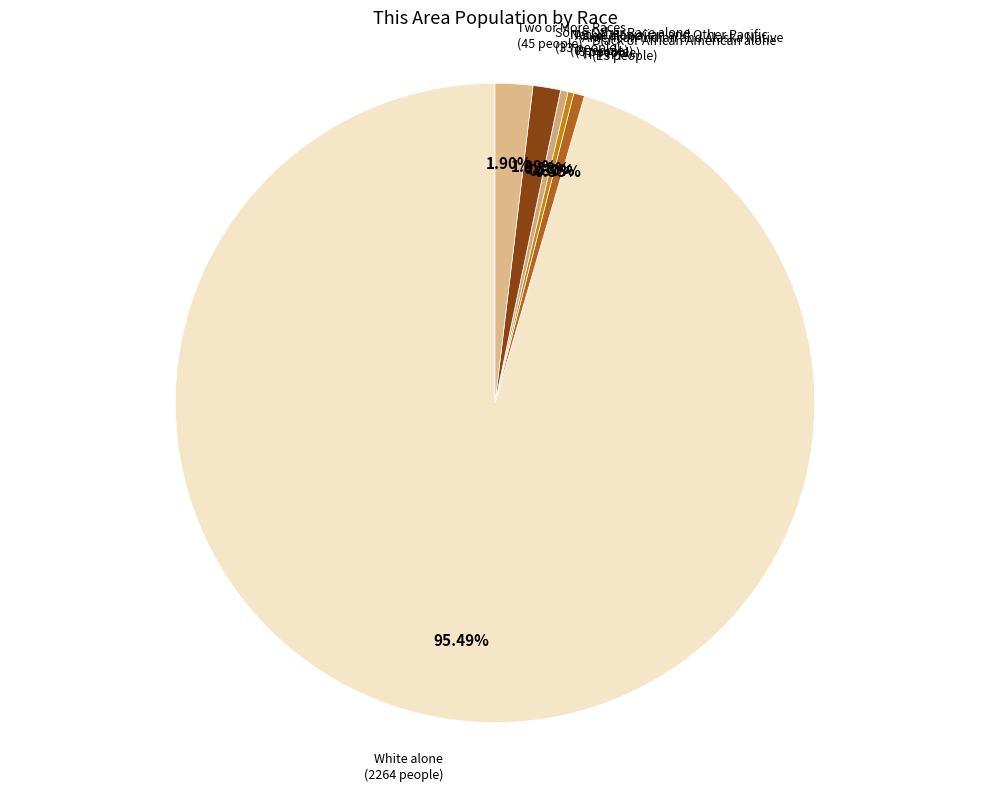

To the nearest percent, what percentage of the pie is Two or More Races?

2%